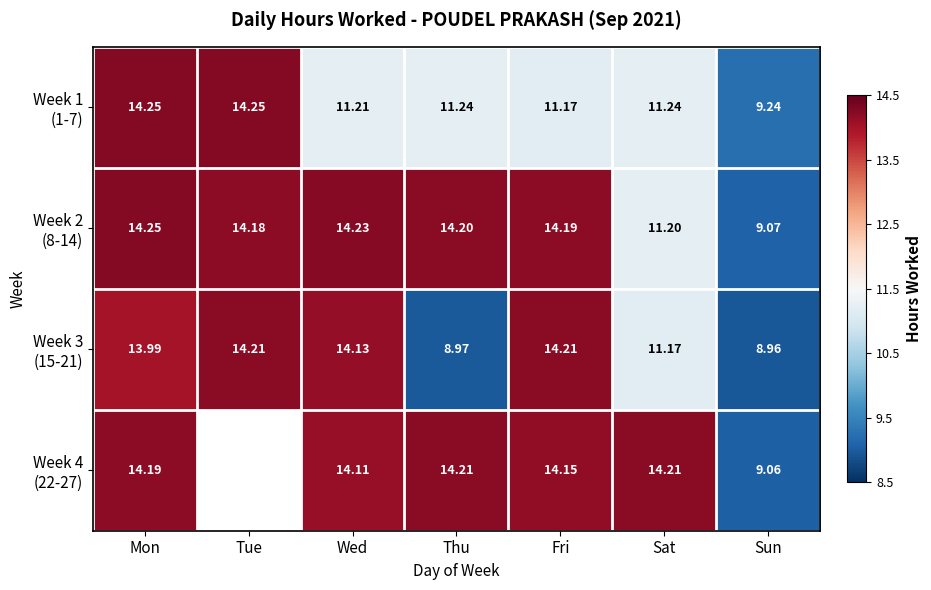

Which series changed the most between Fri and Sun?

Week 3 (15-21)